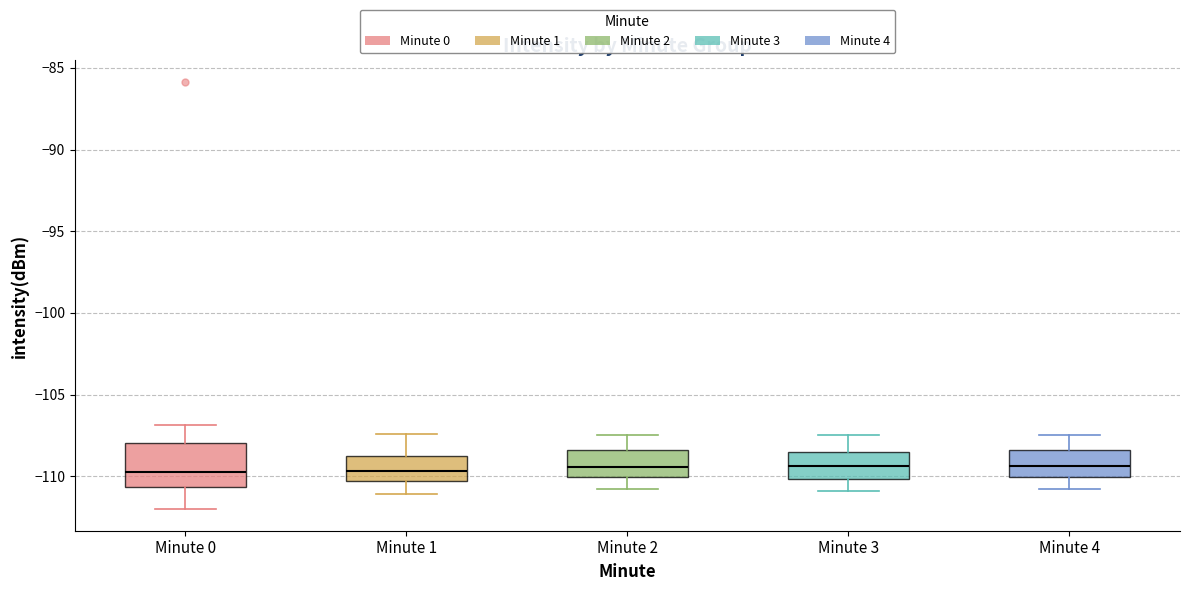

Reading left to right, transcribe this box plot: for each box, give where its median line is, the range the box spans, and where its two whiskers end, as read against the y-axis. The values are not printed on the chart, so give them approximately, as read against the axis.

Minute 0: median -109.5, box -110.5 to -108.0, whiskers -112.0 to -107.0
Minute 1: median -109.5, box -110.5 to -108.5, whiskers -111.0 to -107.5
Minute 2: median -109.5, box -110.0 to -108.5, whiskers -111.0 to -107.5
Minute 3: median -109.5, box -110.0 to -108.5, whiskers -111.0 to -107.5
Minute 4: median -109.5, box -110.0 to -108.5, whiskers -111.0 to -107.5